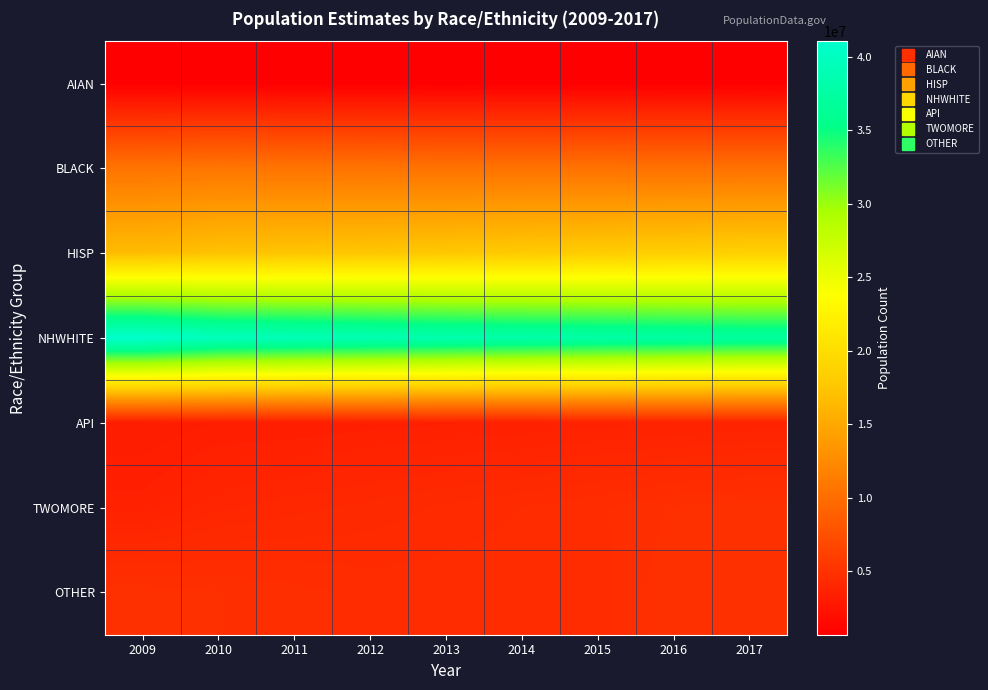

How many data points does each series have?

9